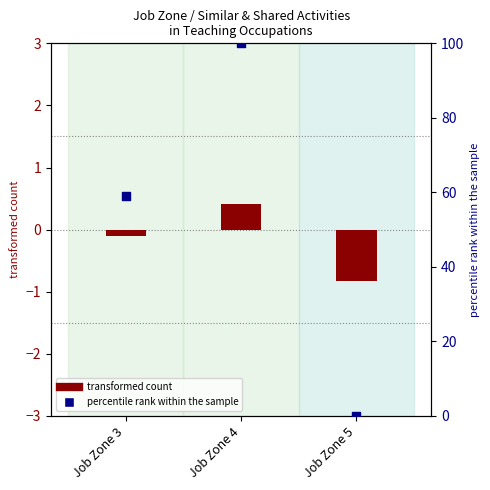

At how many categories does at least one series exceed 65?

1